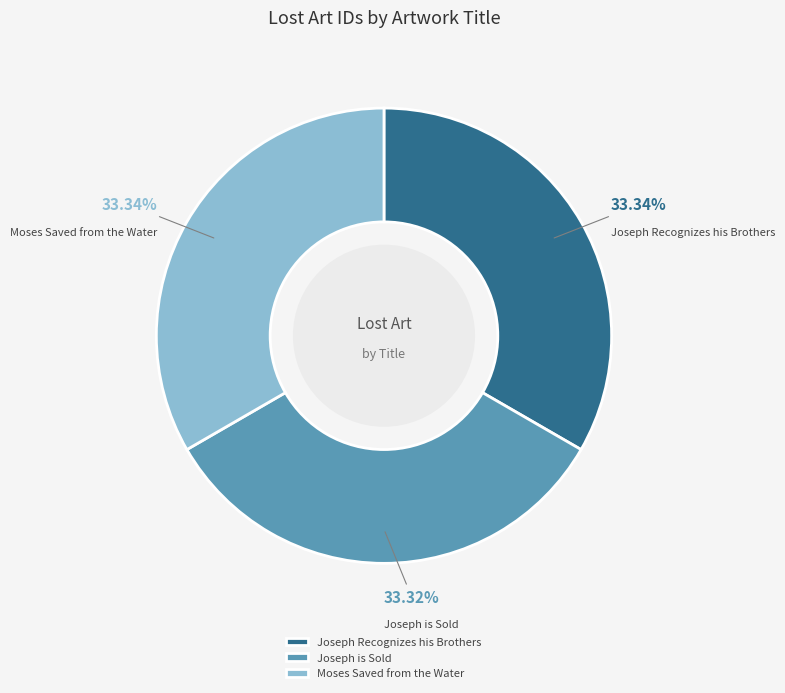

True or false: Joseph is Sold accounts for 33% of the total.

True